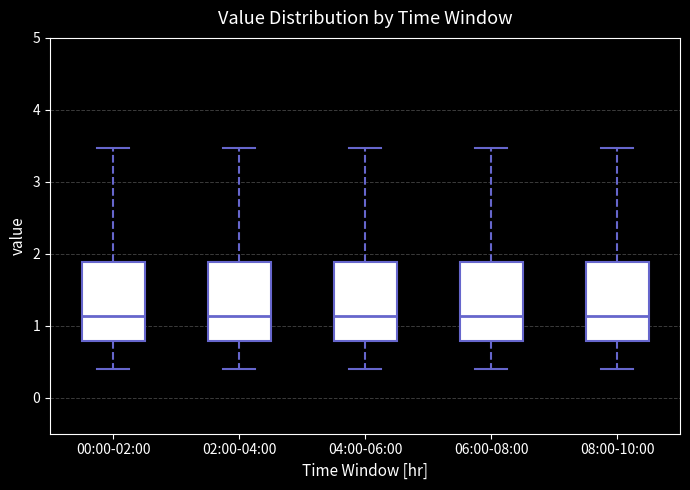

Reading left to right, transcribe this box plot: for each box, give where its median line is, the range the box spans, and where its two whiskers end, as read against the y-axis. The values are not printed on the chart, so give them approximately, as read against the axis.

00:00-02:00: median 1.1, box 0.8 to 1.9, whiskers 0.4 to 3.5
02:00-04:00: median 1.1, box 0.8 to 1.9, whiskers 0.4 to 3.5
04:00-06:00: median 1.1, box 0.8 to 1.9, whiskers 0.4 to 3.5
06:00-08:00: median 1.1, box 0.8 to 1.9, whiskers 0.4 to 3.5
08:00-10:00: median 1.1, box 0.8 to 1.9, whiskers 0.4 to 3.5